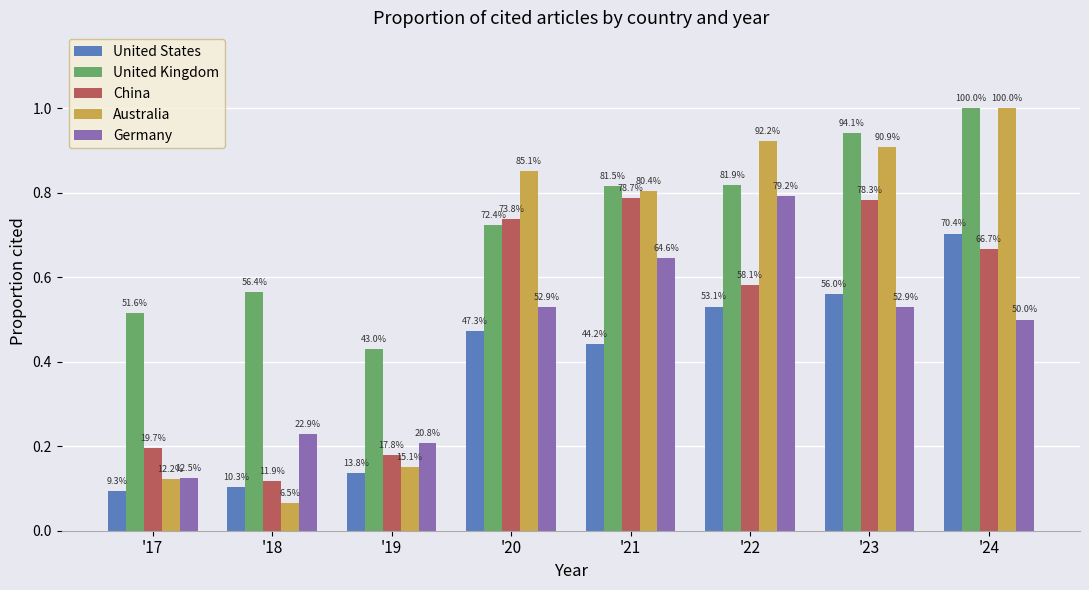

Count the United States values in the range 0 to 1.

8